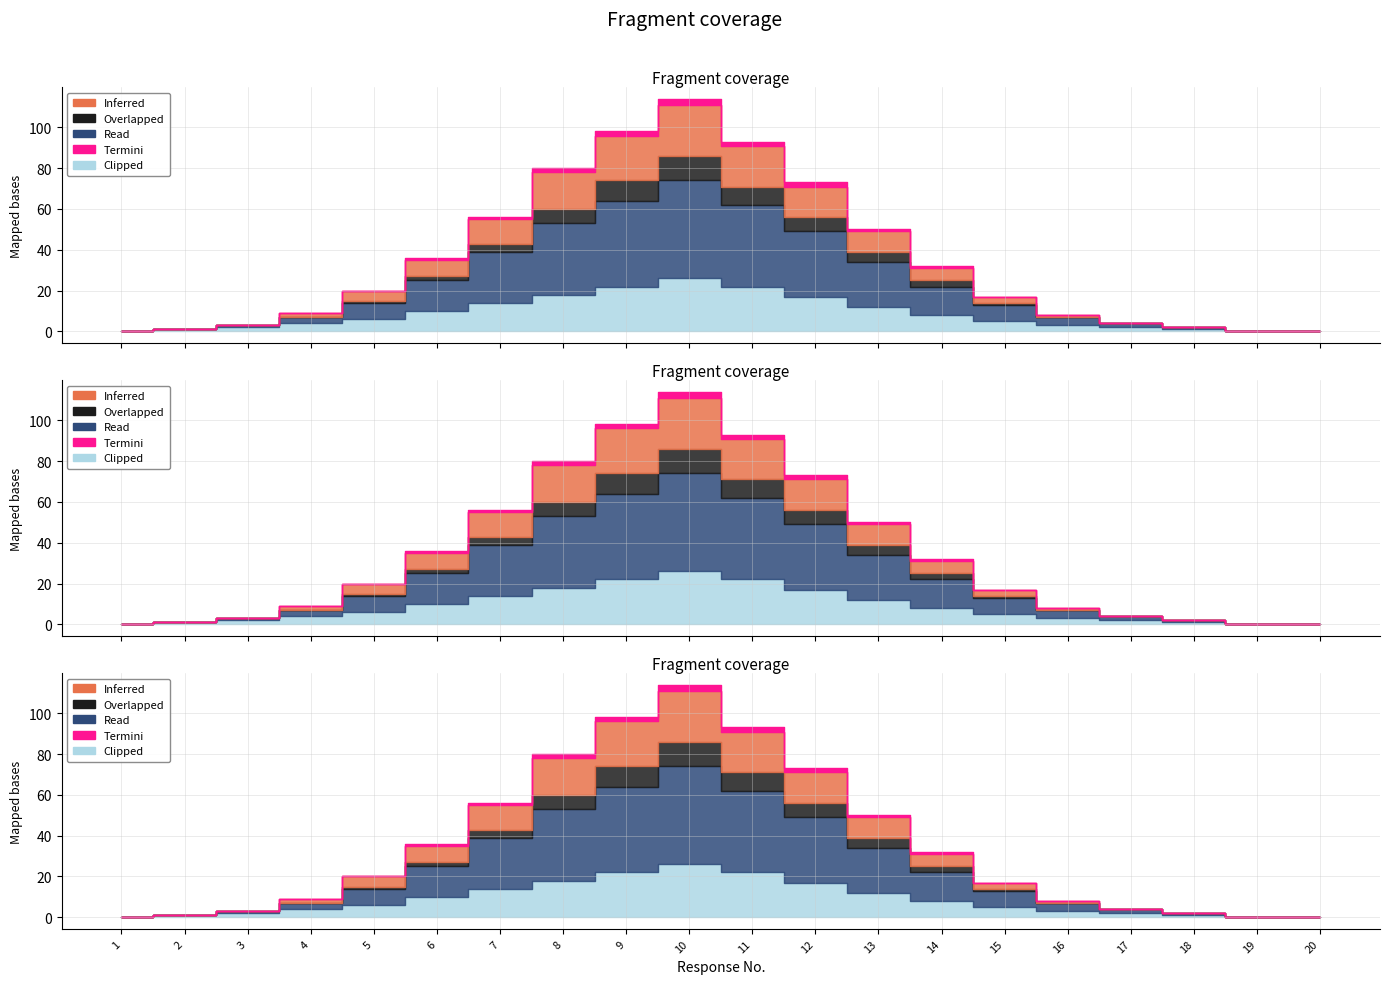

How many interior local peaks does the Termini series have?

1